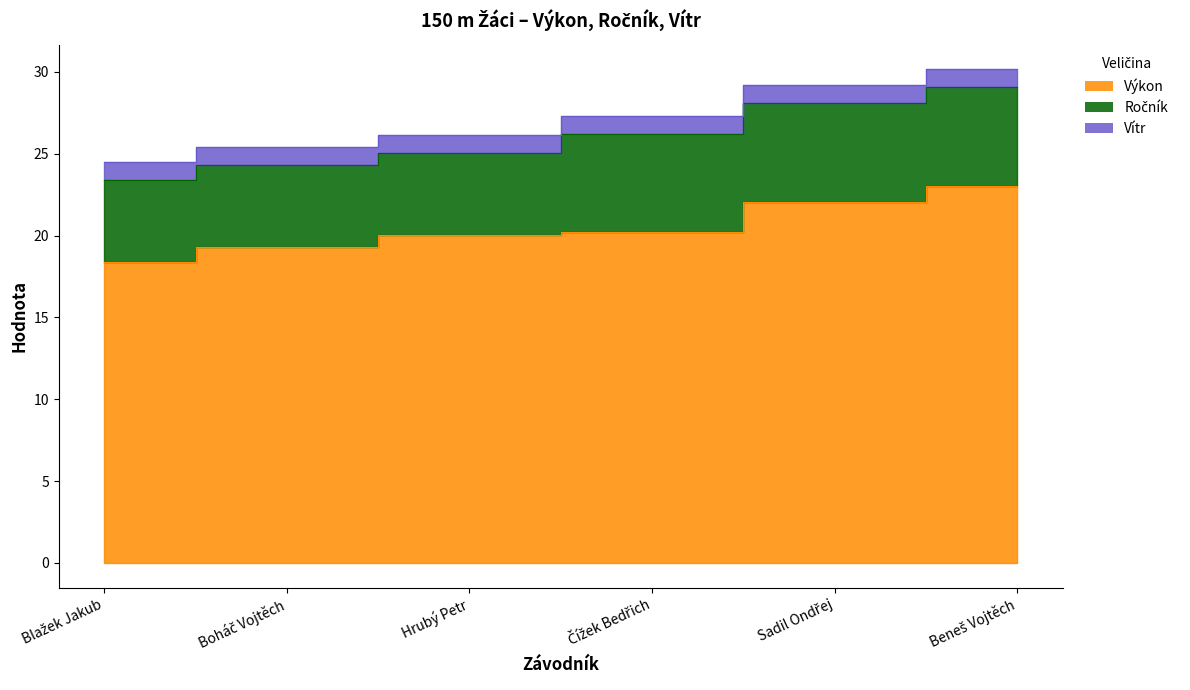

How many lines are shown in the chart?

3